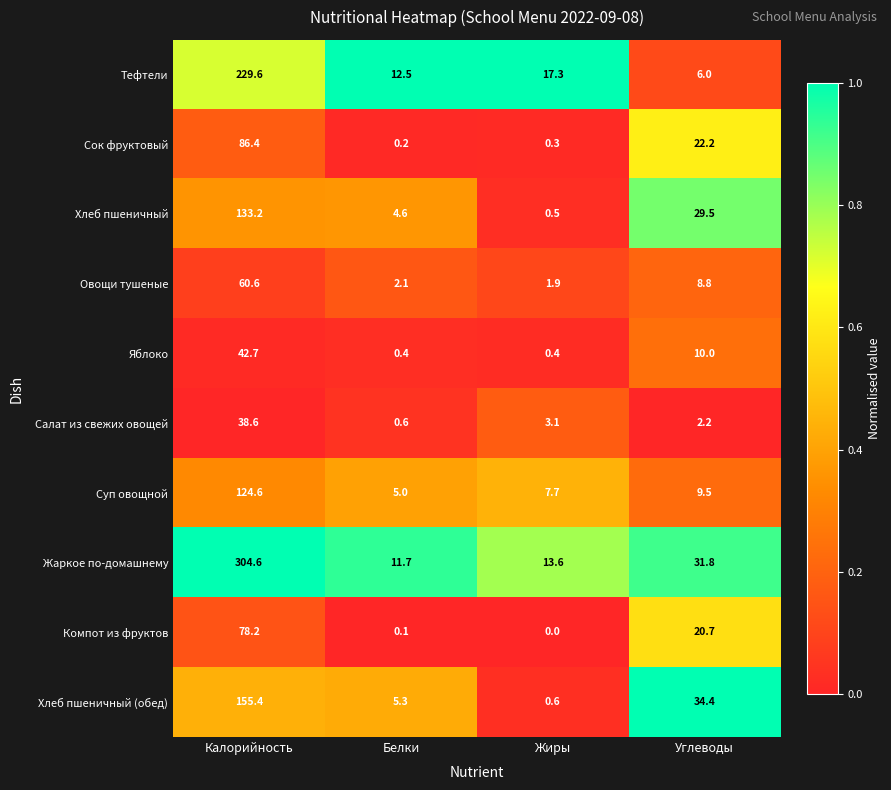

Which series has the largest total across all categories?

Жаркое по-домашнему